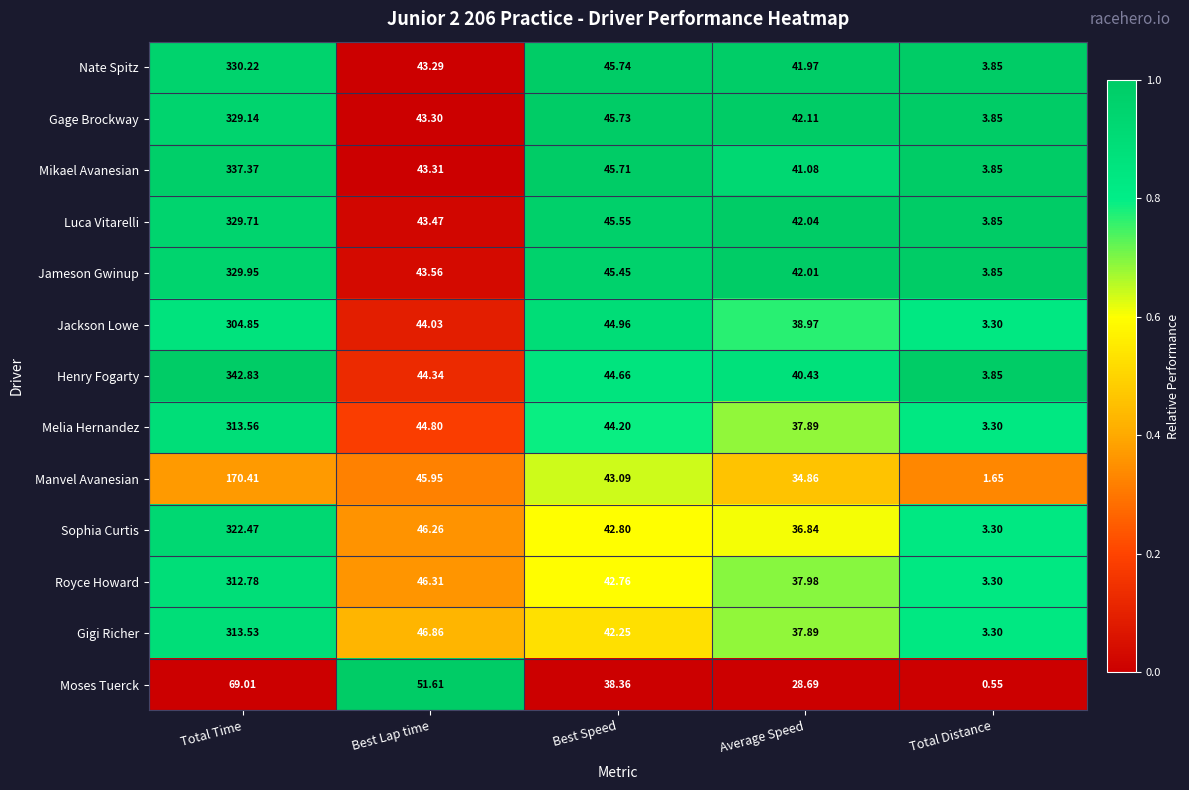

Between Best Speed and Average Speed, which series saw the biggest shift?

Moses Tuerck